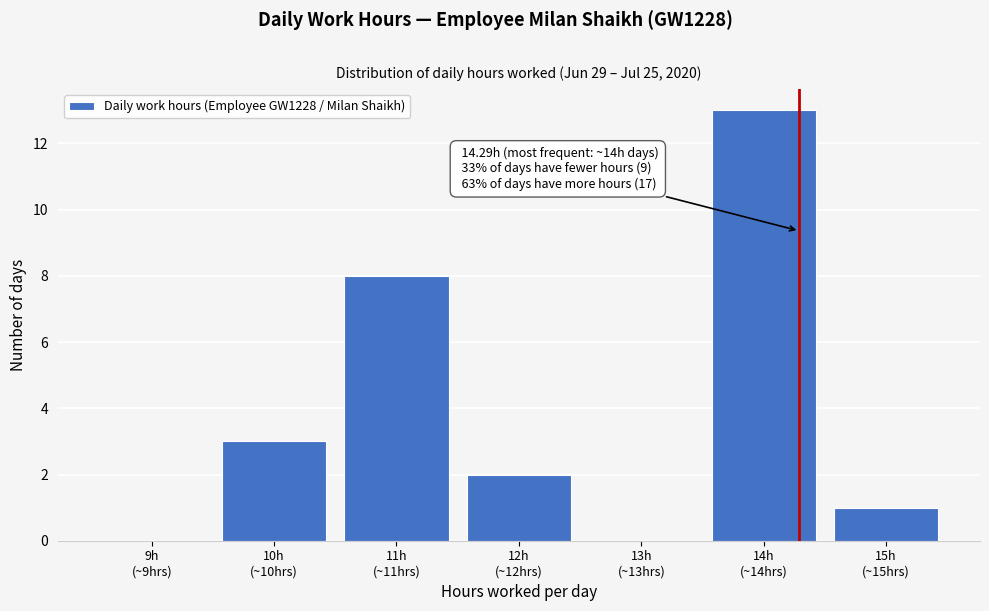

What is the sum of all values?

27